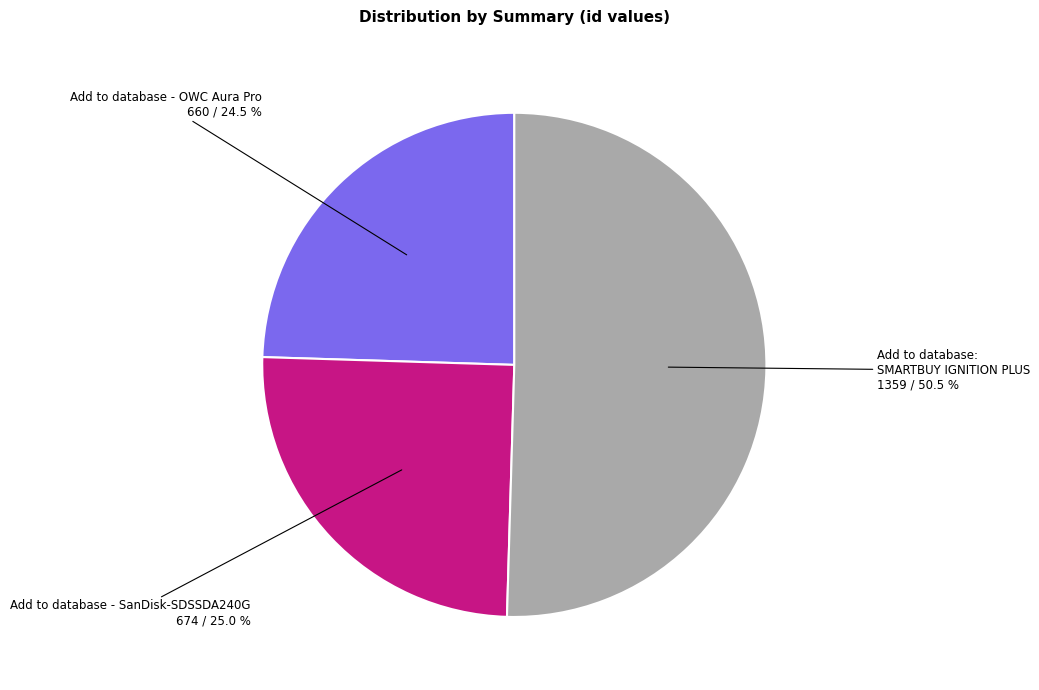

Is there a majority slice in this chart?

Yes